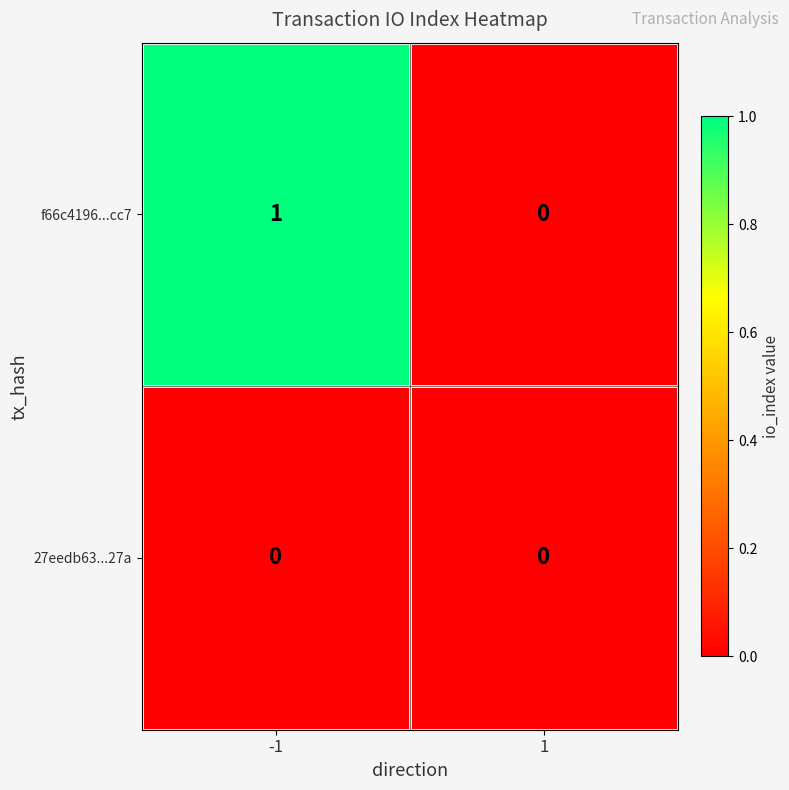

Which series has the largest range (max minus min)?

f66c4196...cc7